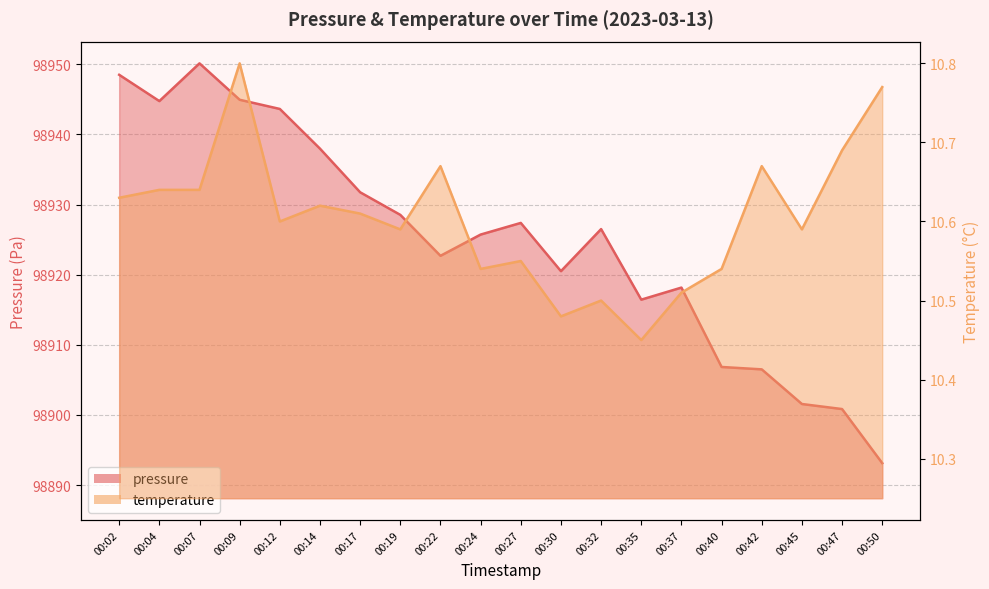

Which category has the highest value in the pressure series?

00:07